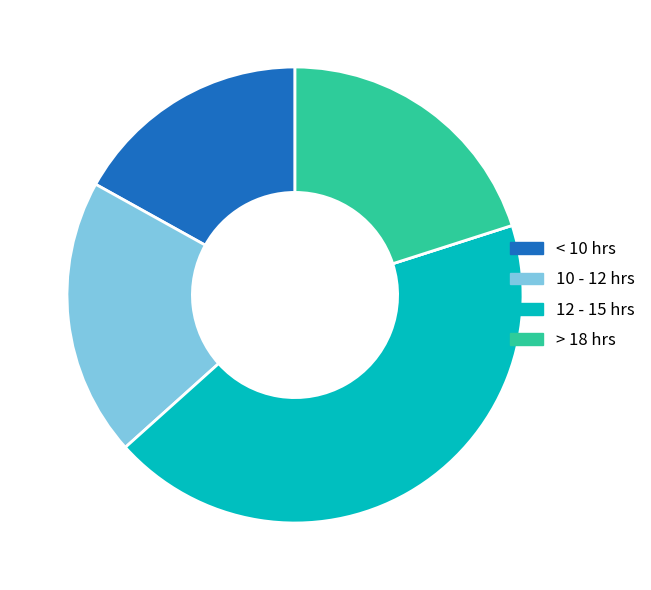

Is there any slice that represents more than half of the pie?

No